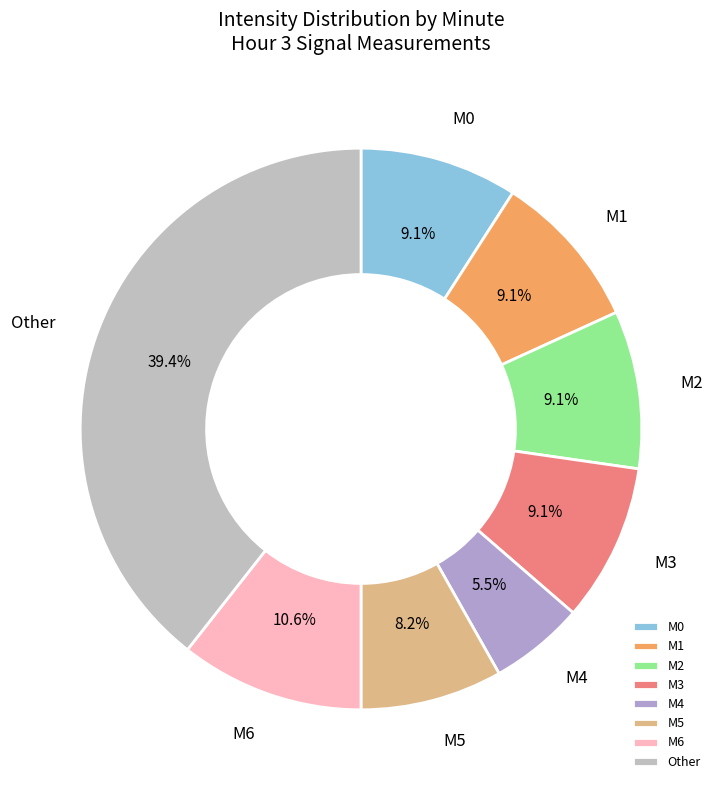

Is the sum of M5 and M1 greater than half?

No